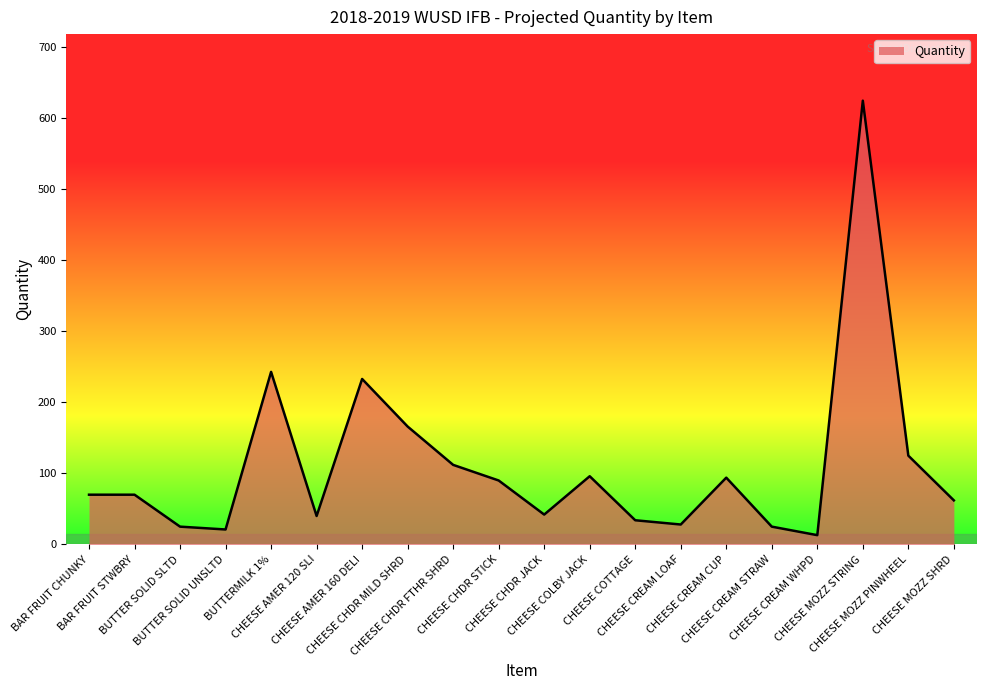

What is the sum of the values at CHEESE CHDR STICK and BAR FRUIT CHUNKY?

160